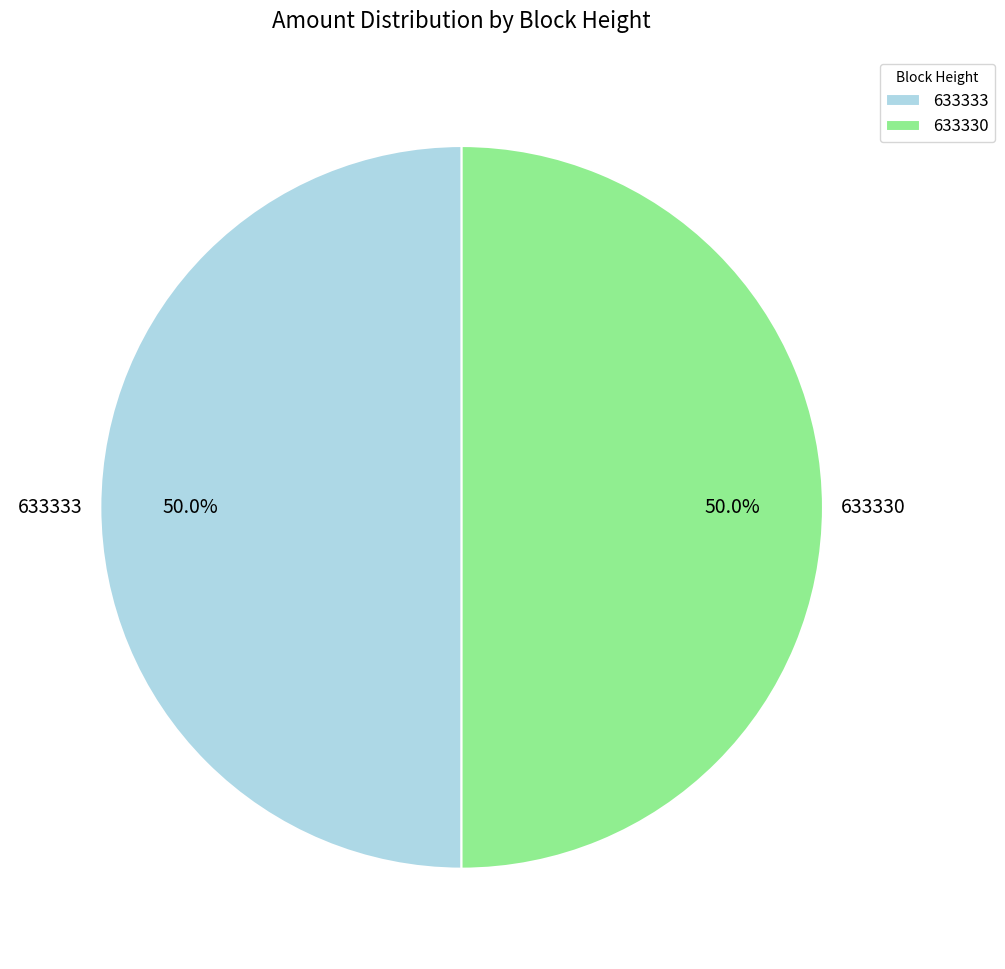

Is it true that 633333 is 50% of the pie?

True